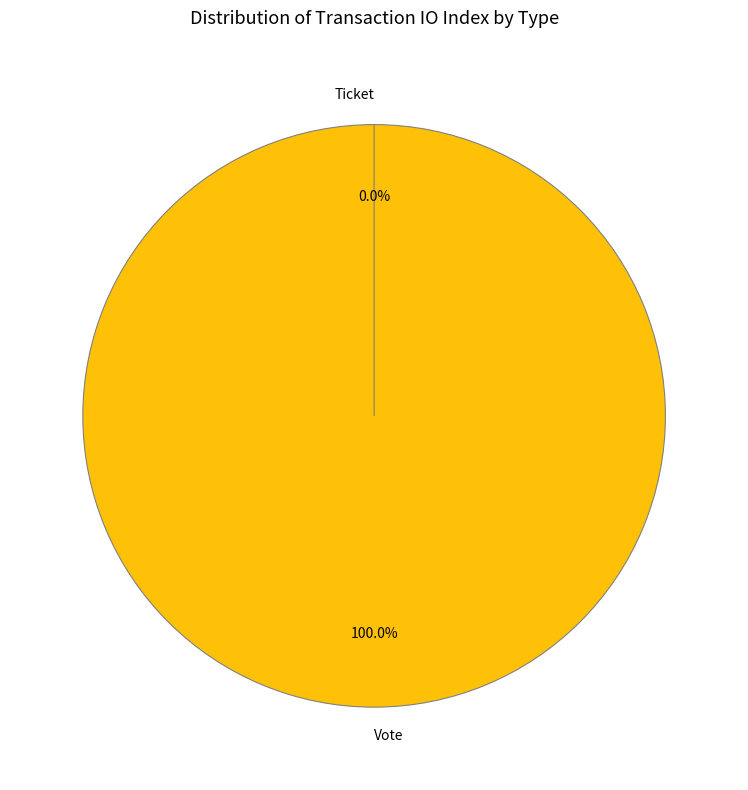

Is there a majority slice in this chart?

Yes